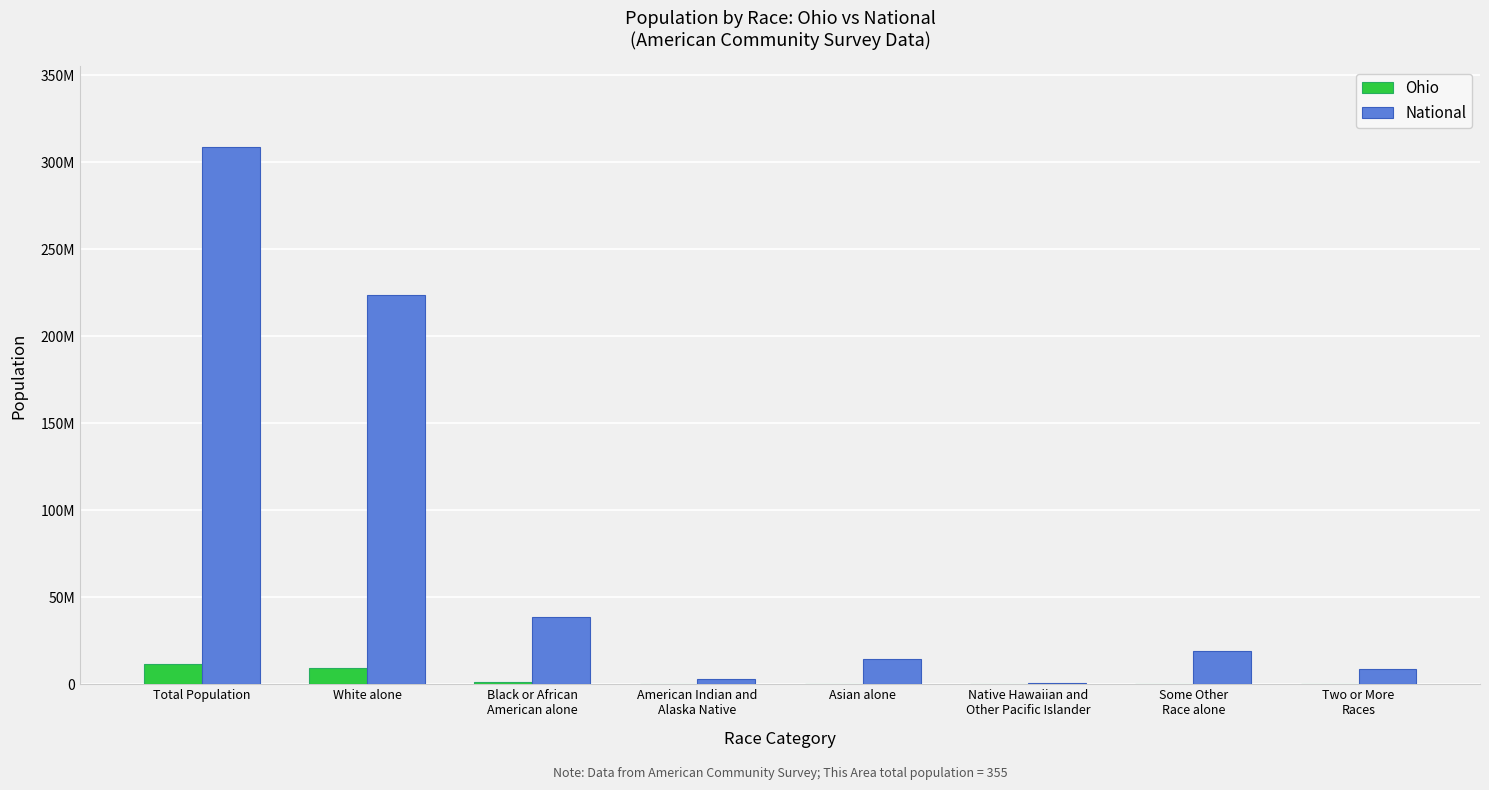

At how many categories does at least one series exceed 35870686?

3